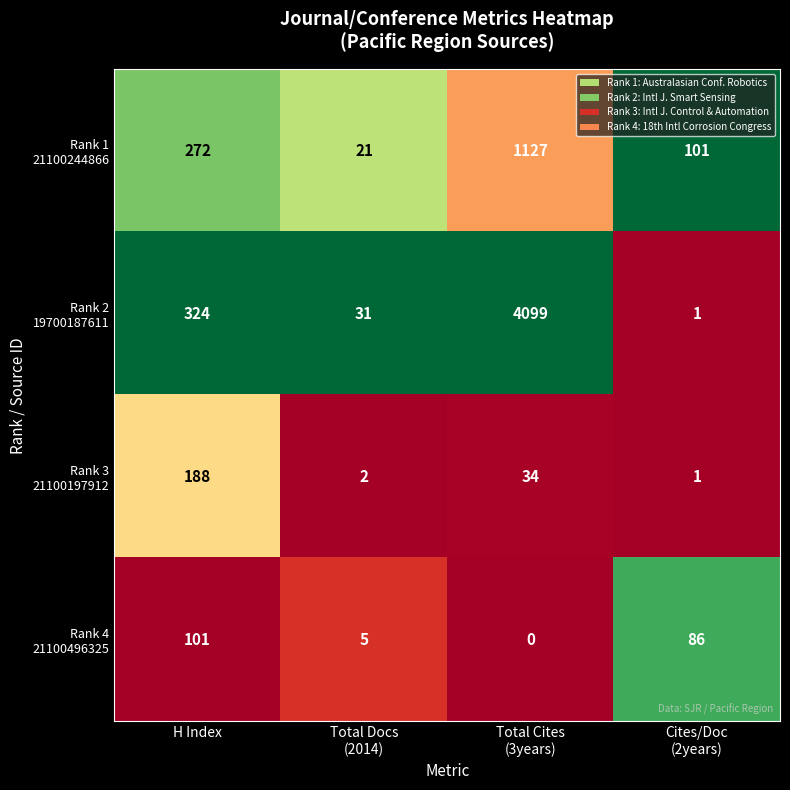

What is the spread (max minus min) of values at H Index?

223